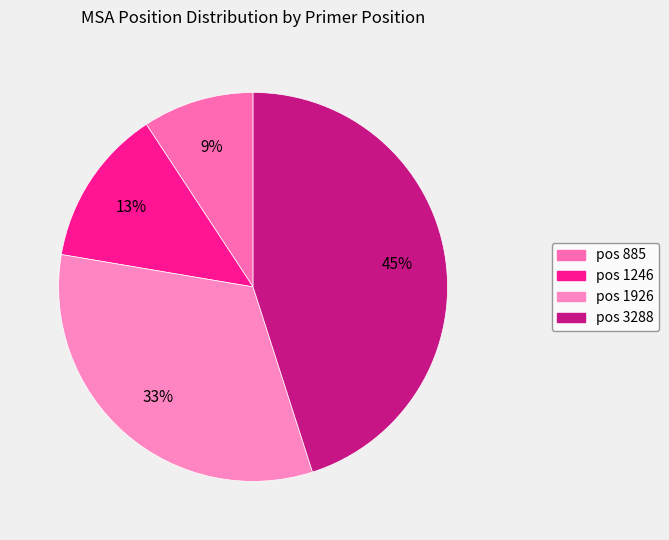

Which slice is the smallest?

885